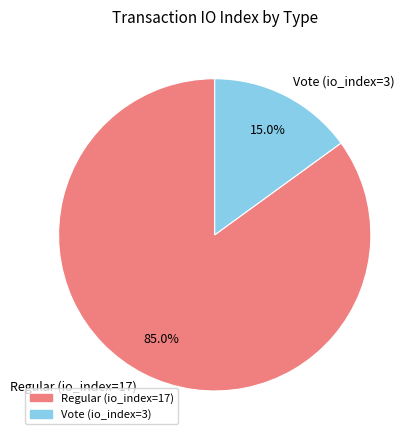

Is it true that Vote (io_index=3) is 25% of the pie?

False